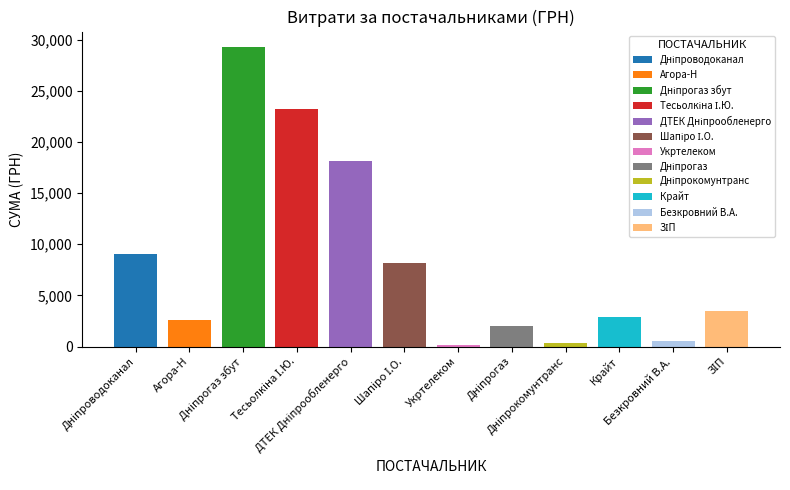

Is it true that the value at ТДВ "Дніпрокомунтранс" is 361.8?

True